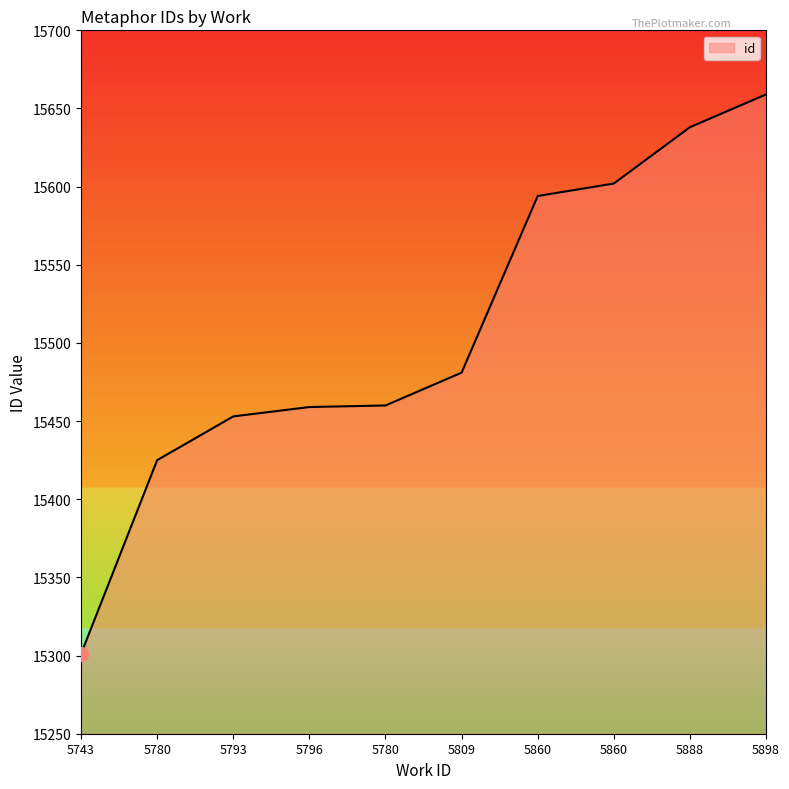

How many lines are shown in the chart?

1